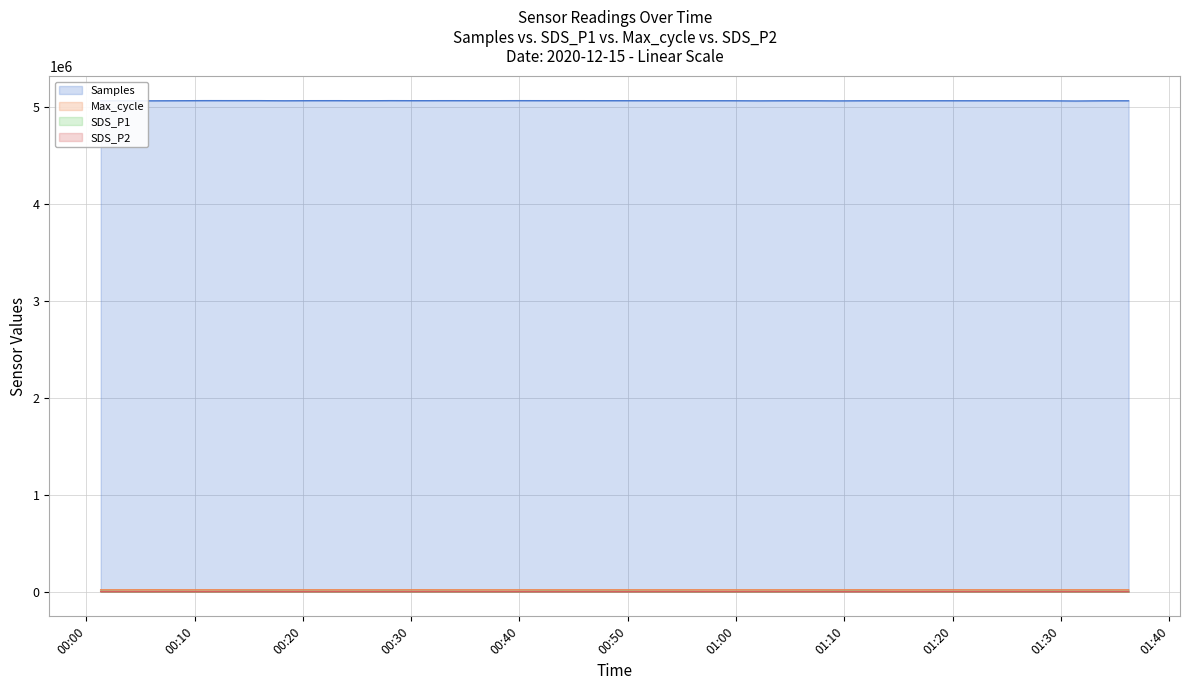

What is the difference between the second highest and minimum values in the Max_cycle series?

448.0